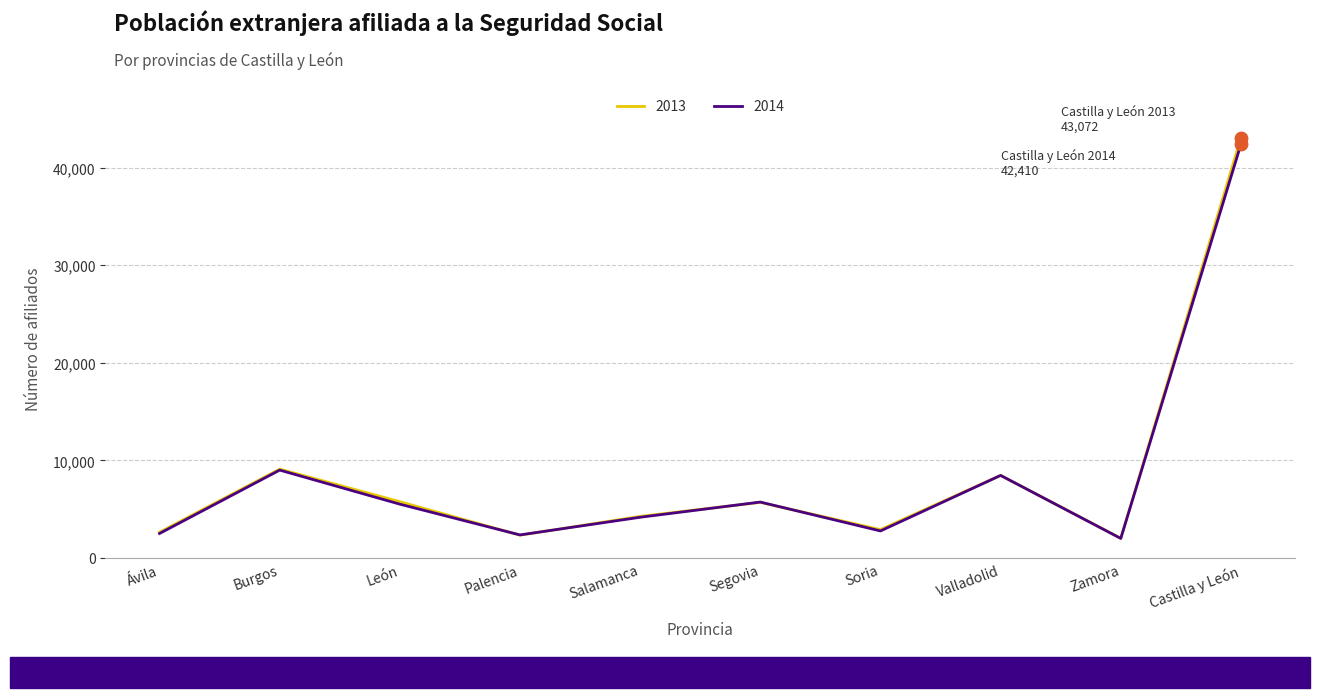

What is the total value across all series at Palencia?

4668